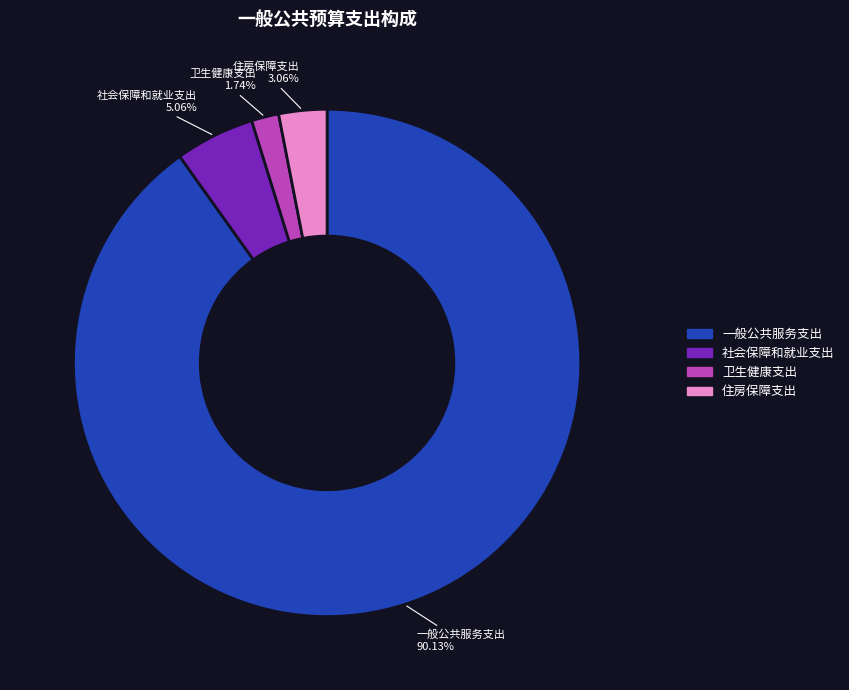

Rank the categories by value from highest to lowest.

一般公共服务支出, 社会保障和就业支出, 住房保障支出, 卫生健康支出